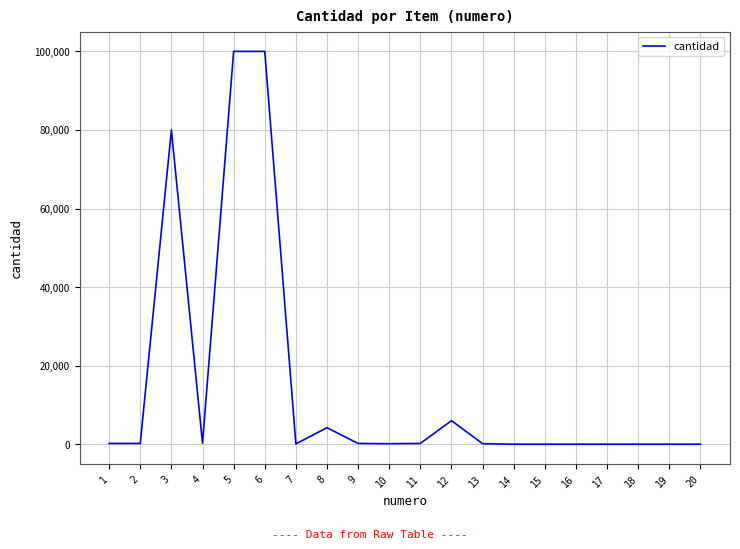

Is it true that the value at 2 is 200?

True